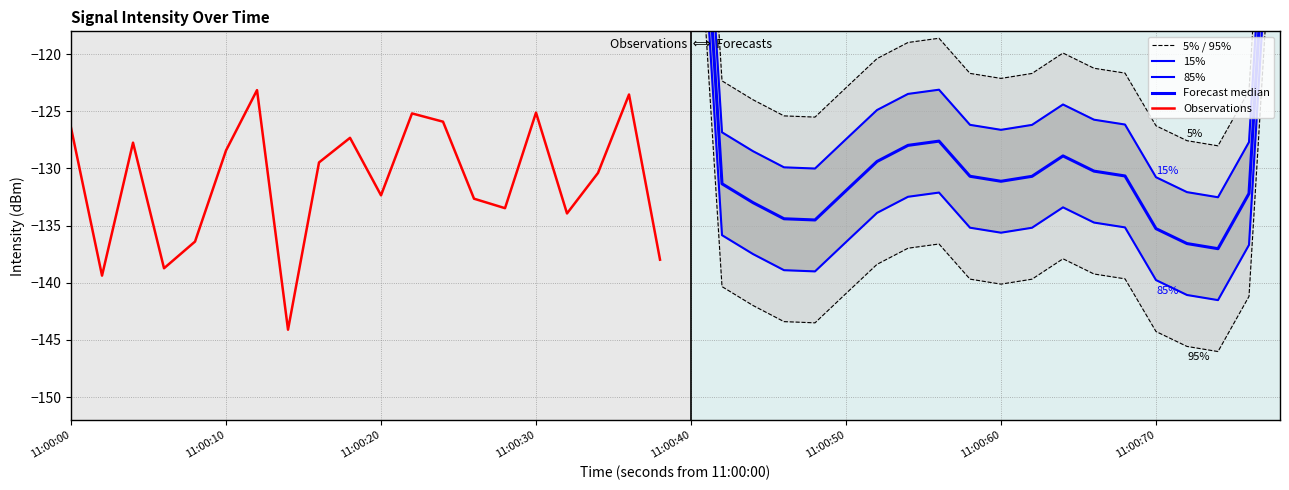

Is it true that Observations equals -126.4 at 11:00:00?

True